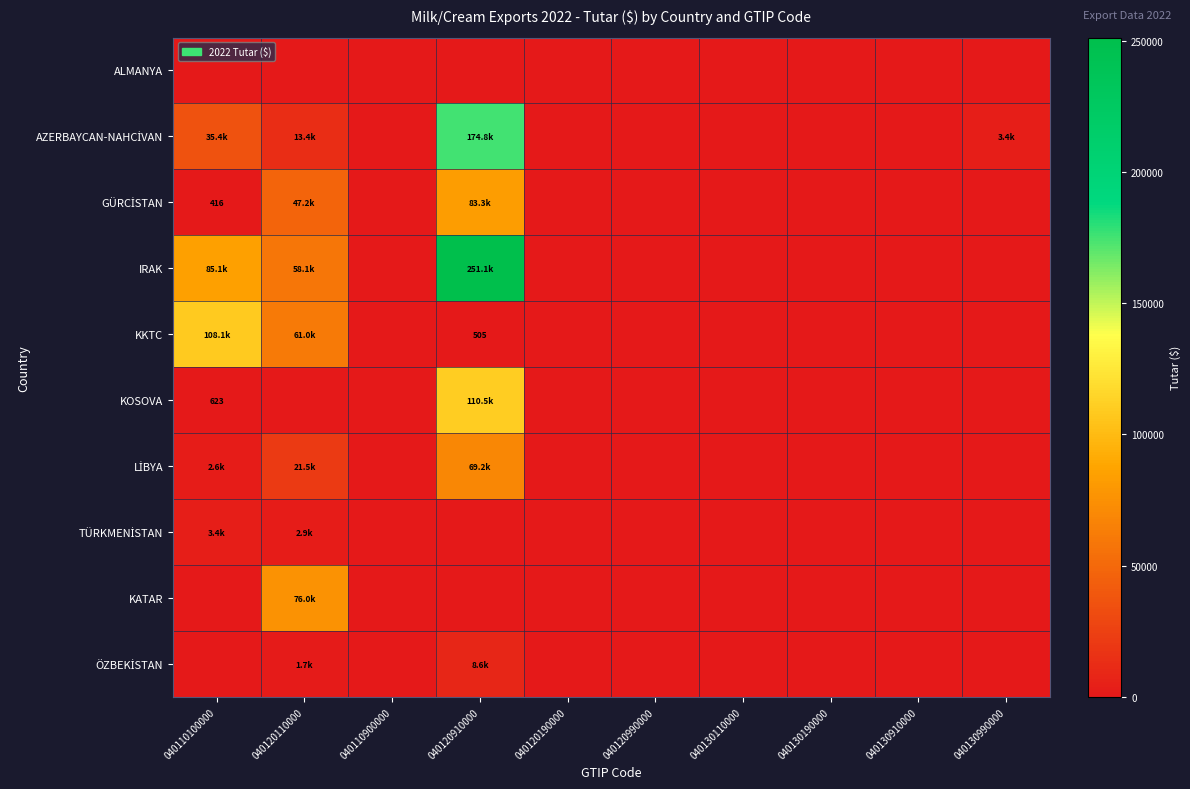

Rank the series at 040110100000 from lowest to highest value.

ALMANYA, KATAR, ÖZBEKİSTAN, GÜRCİSTAN, KOSOVA, LİBYA, TÜRKMENİSTAN, AZERBAYCAN-NAHCİVAN, IRAK, KKTC